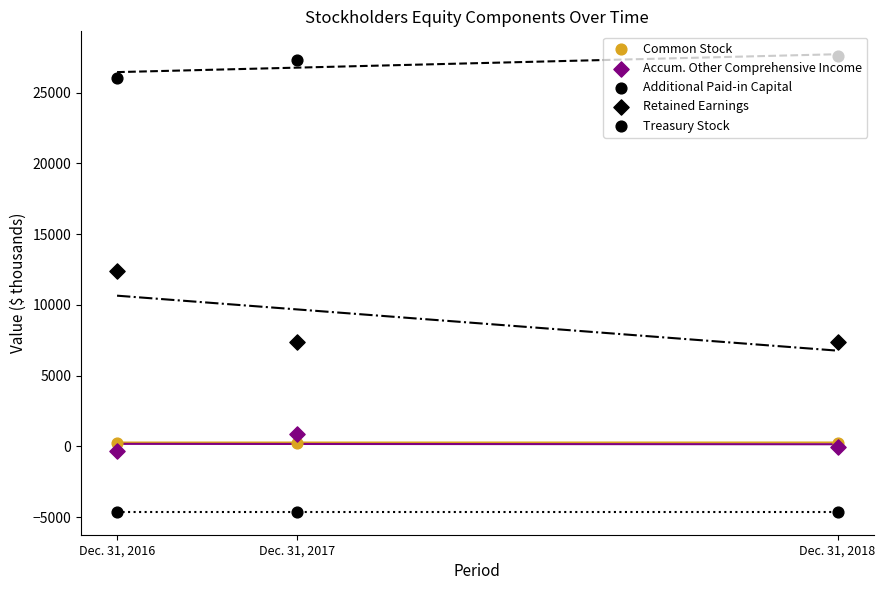

Which series contains the highest Y value?

Additional Paid-in Capital